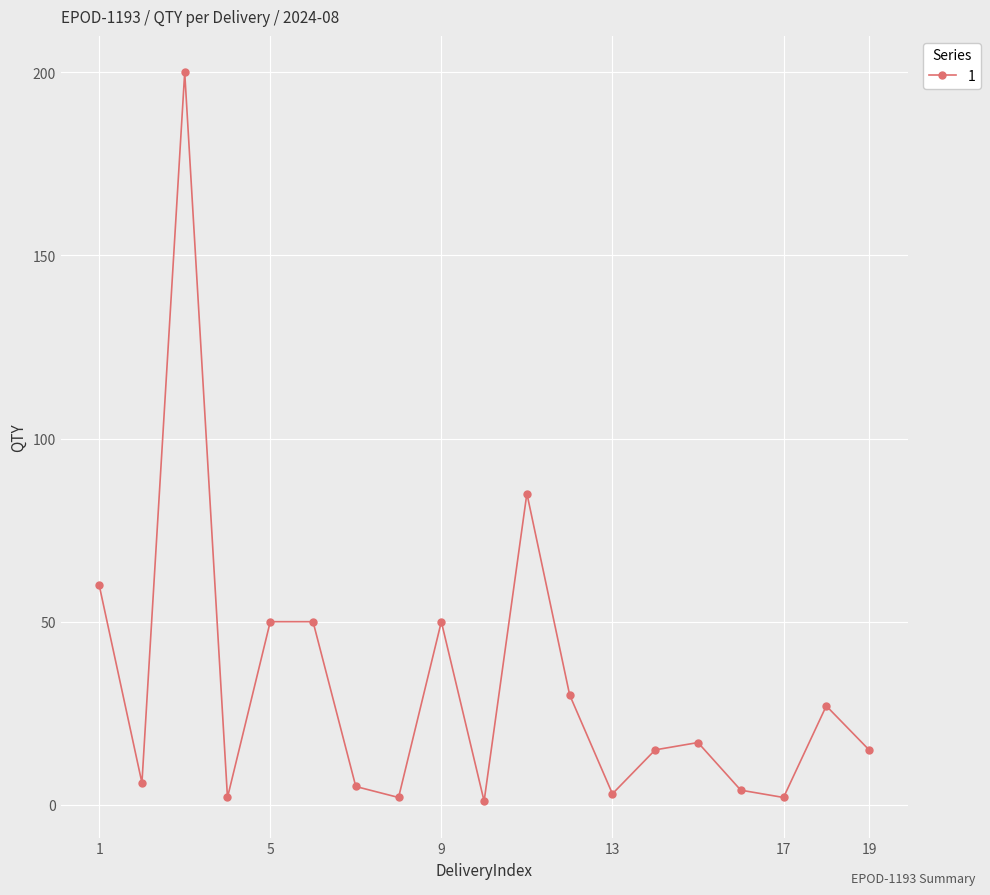

Does the chart display data point markers on the line(s)?

Yes